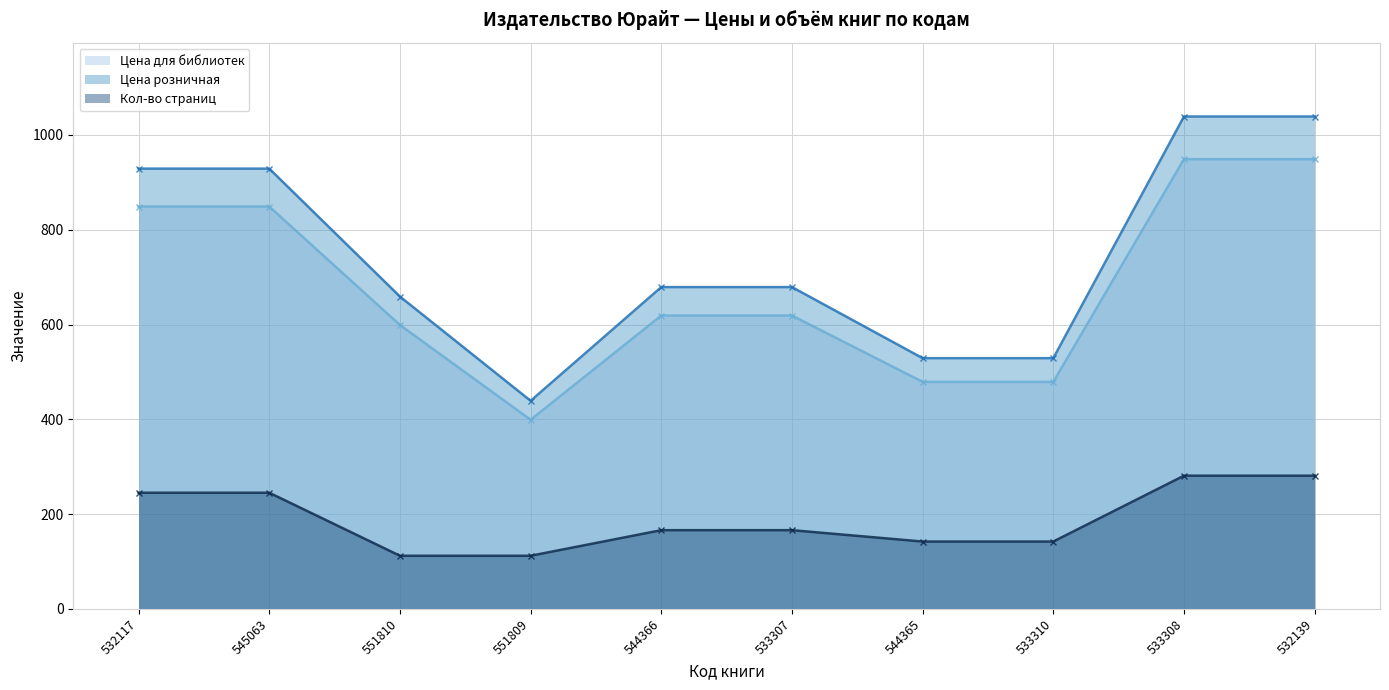

At which category does the chart reach its minimum across all series?

551810